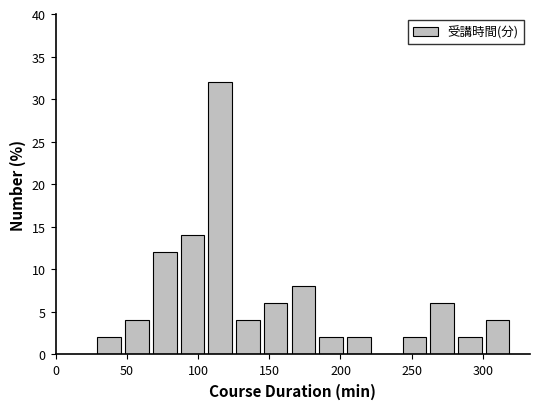

Around what value on the x-axis is the tallest bar? Give the approximate position of its centre, as read against the axis.

115